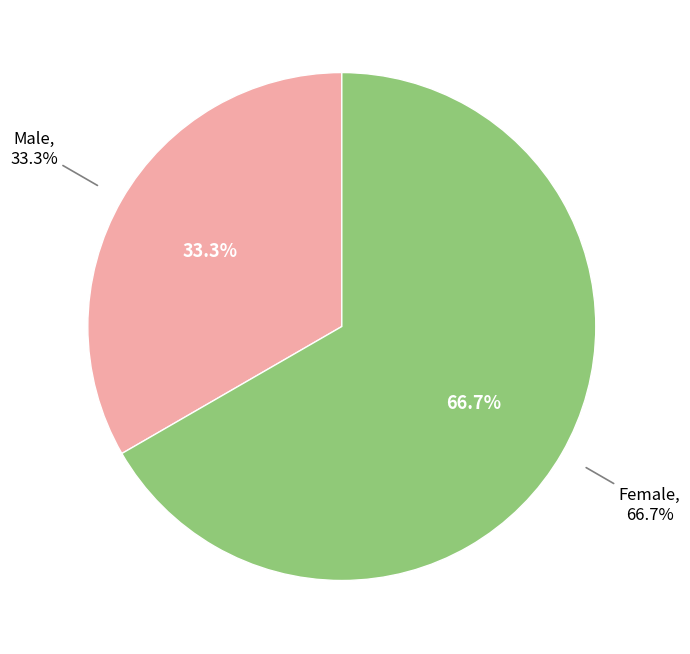

How many segments does this pie chart have?

2